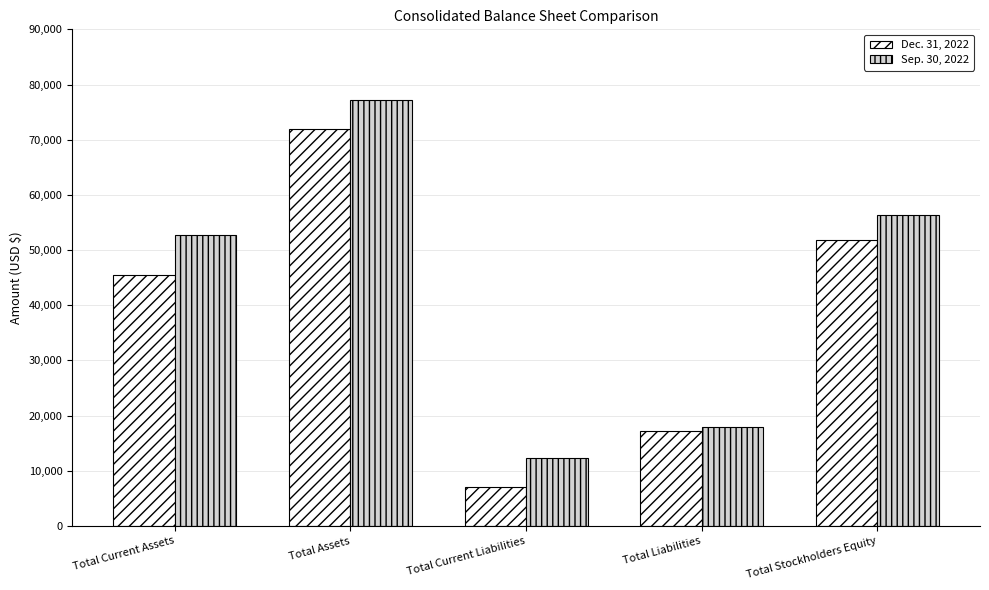

How many bars are there in each group?

2